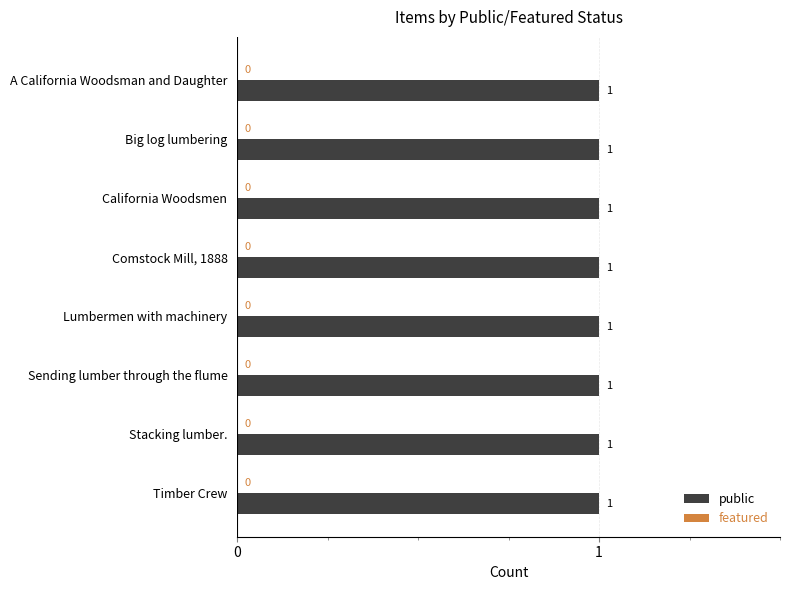

What is the greatest value displayed?

1